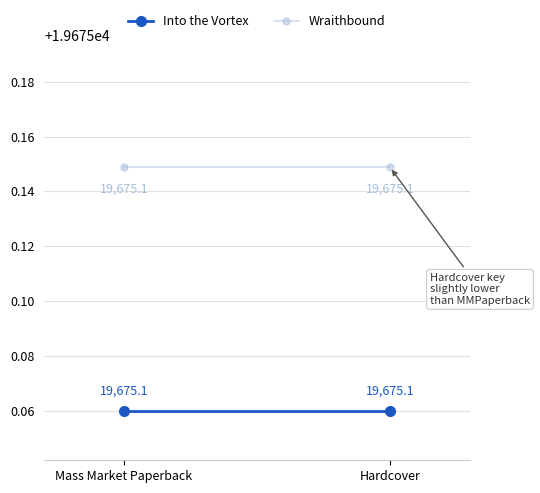

Reading left to right, transcribe all the data shown in this chart.

Into the Vortex: Mass Market Paperback=19675.1	Hardcover=19675.1
Wraithbound: Mass Market Paperback=19675.1	Hardcover=19675.1